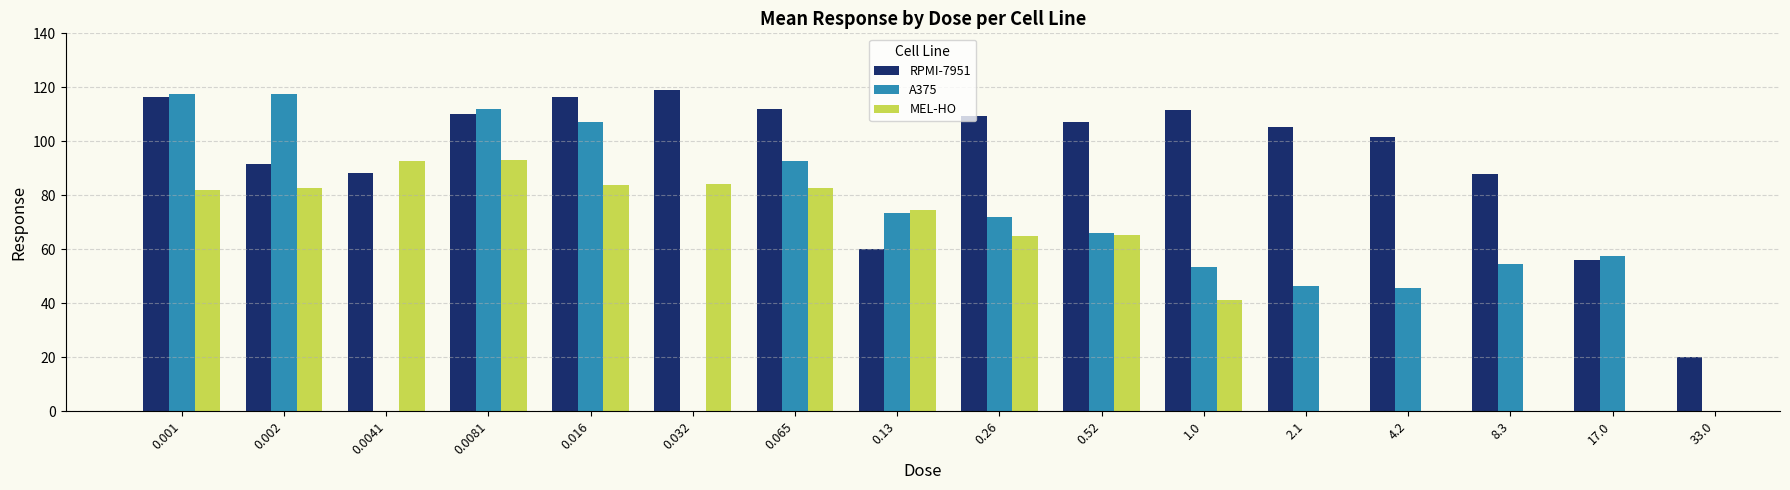

What is the difference between the highest and lowest values at 0.26?

44.3